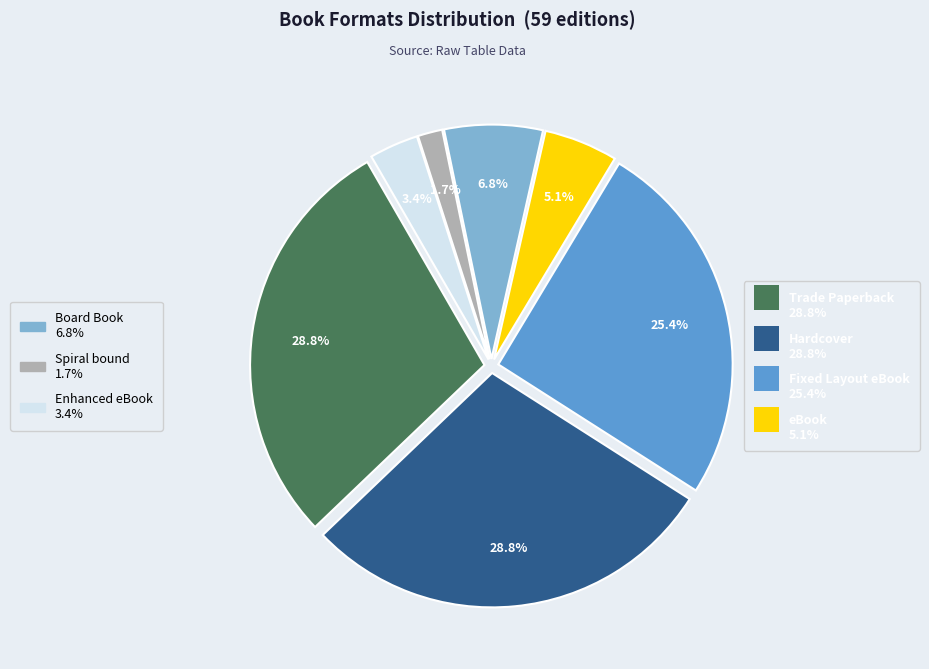

Does any single category account for the majority?

No